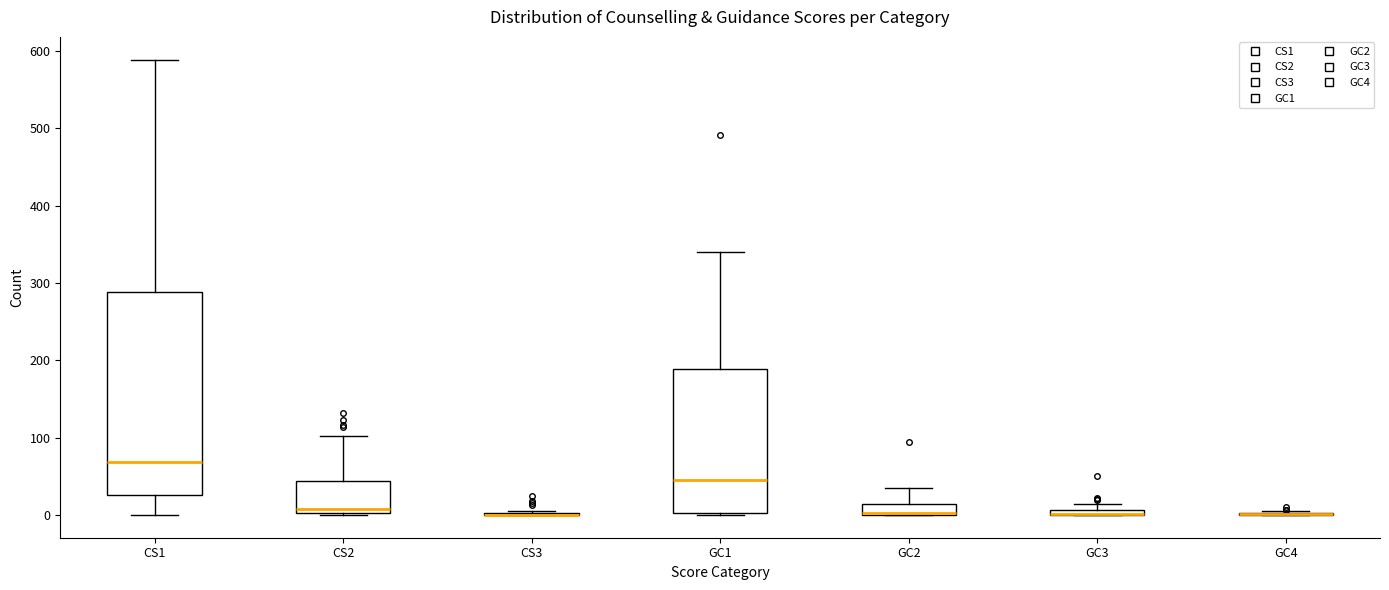

Where does the median line of the box for CS1 sit on the y-axis? The values are not printed on the chart, so give them approximately, as read against the axis.

70